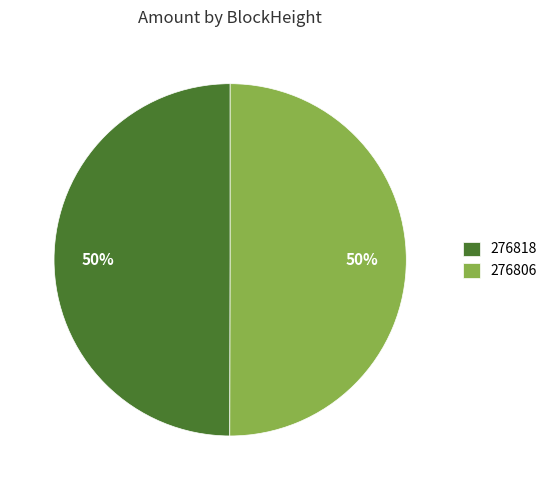

How many slices are in this pie chart?

2